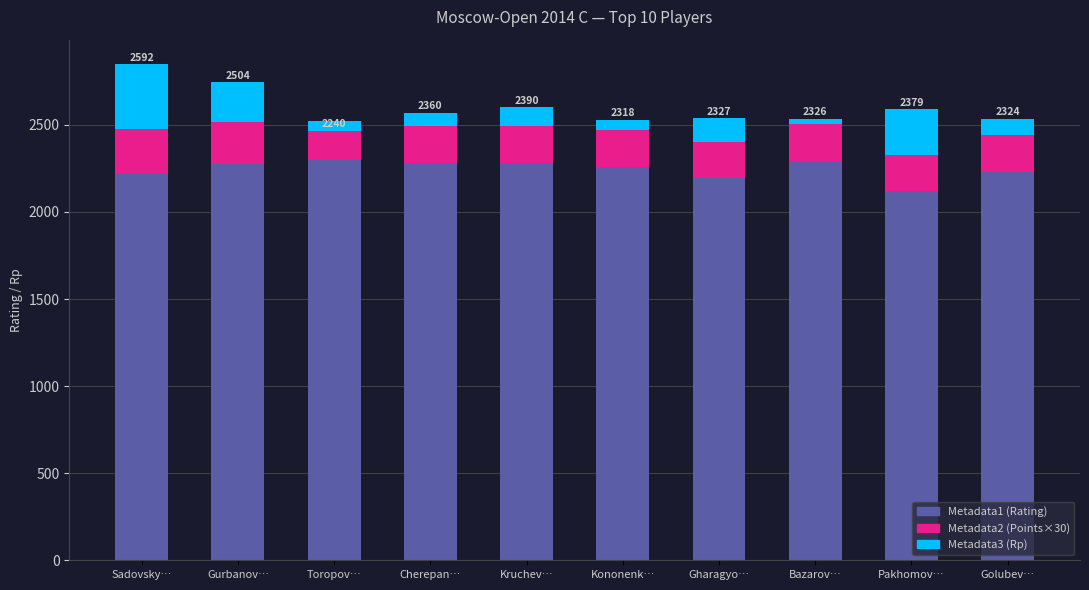

Reading right to left, list all the values displayed in this chart.

Metadata1 (Rating): 2231	2119	2293	2193	2260	2281	2283	2298	2277	2220
Metadata2 (Points×30): 210	210	210	210	210	210	210	225	240	255
Metadata3 (Rp): 93	260	33	134	58	109	77	-58	227	372